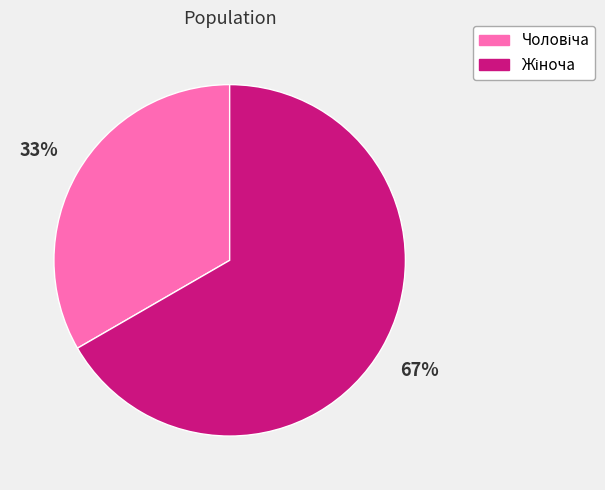

Is there any slice that represents more than half of the pie?

Yes